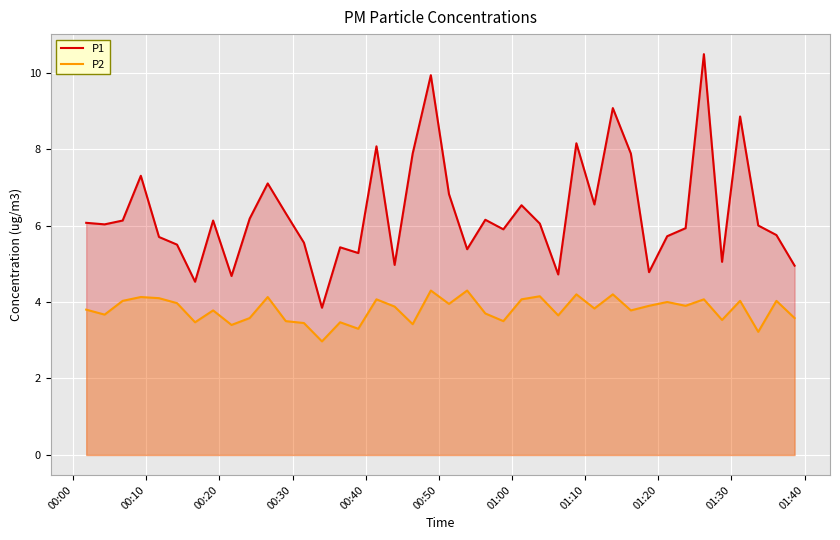

How many lines are shown in the chart?

2